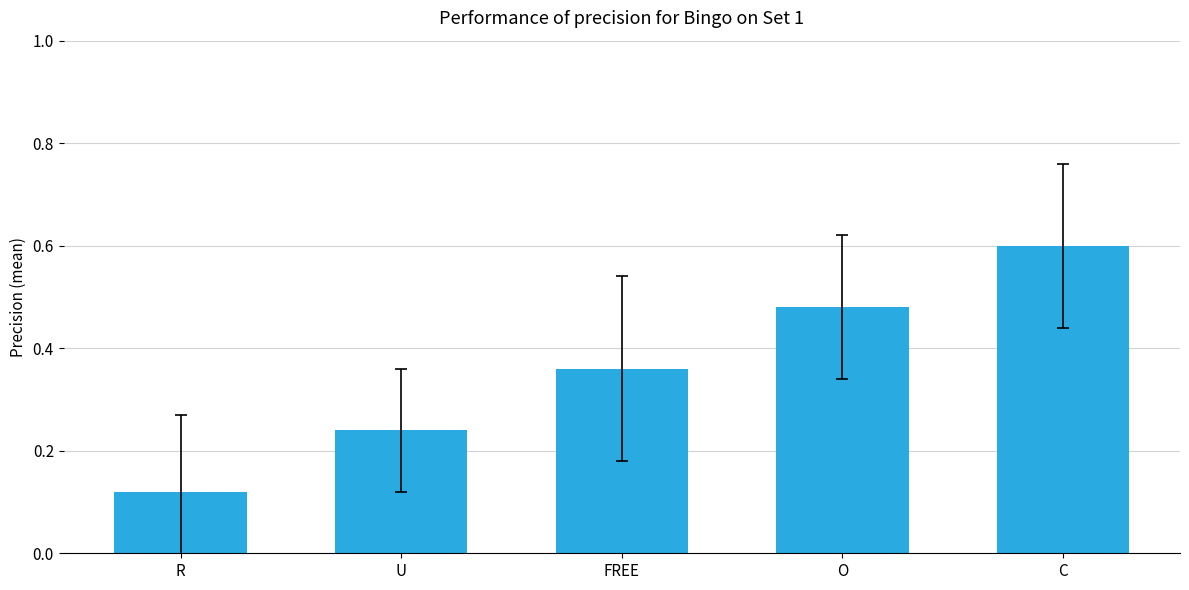

Which has a higher value, O or C?

C